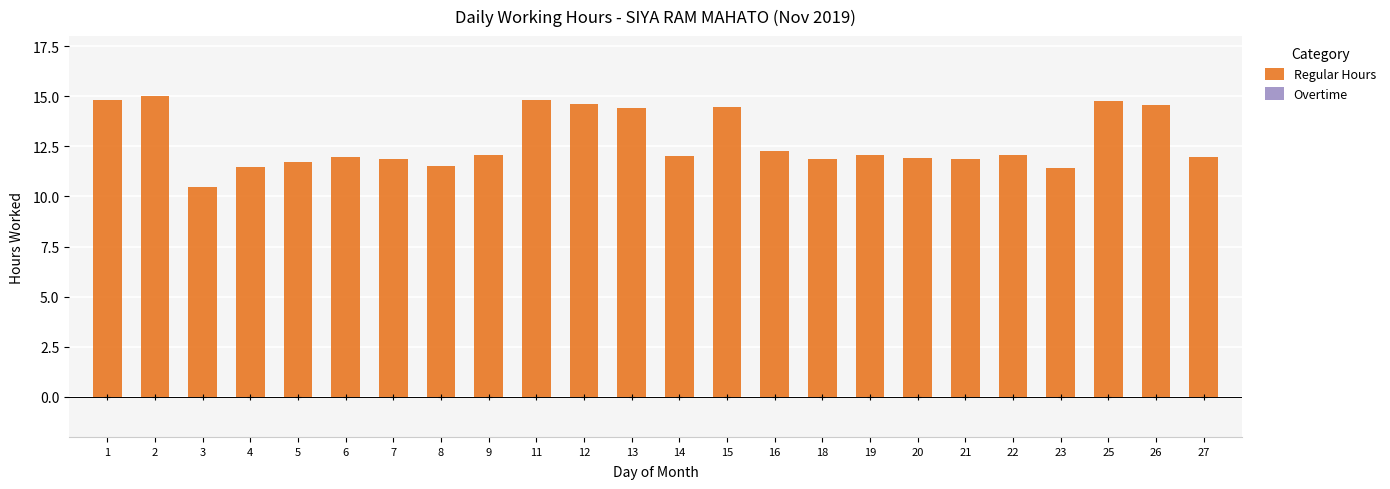

Approximately how many times larger is the value at 25 compared to 4?

1.3